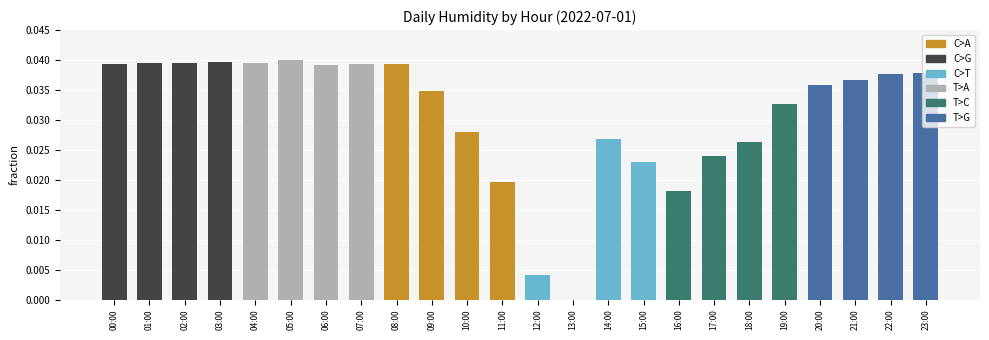

True or false: the data shows 0.0 at 09:00.

True